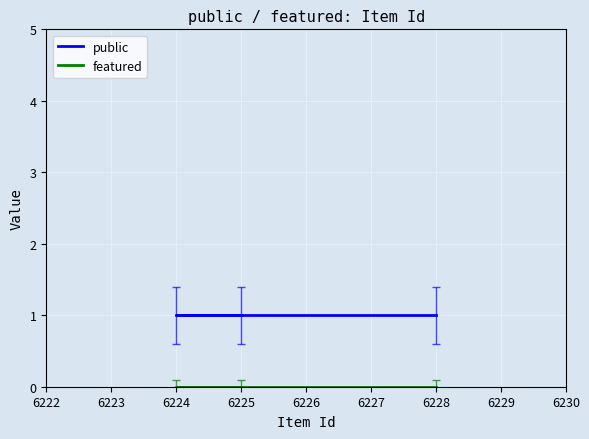

Rank the series at 6228 from highest to lowest value.

public, featured